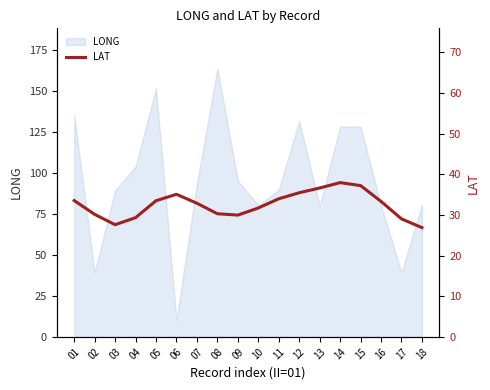

At which category does the data reach its first local valley?

03